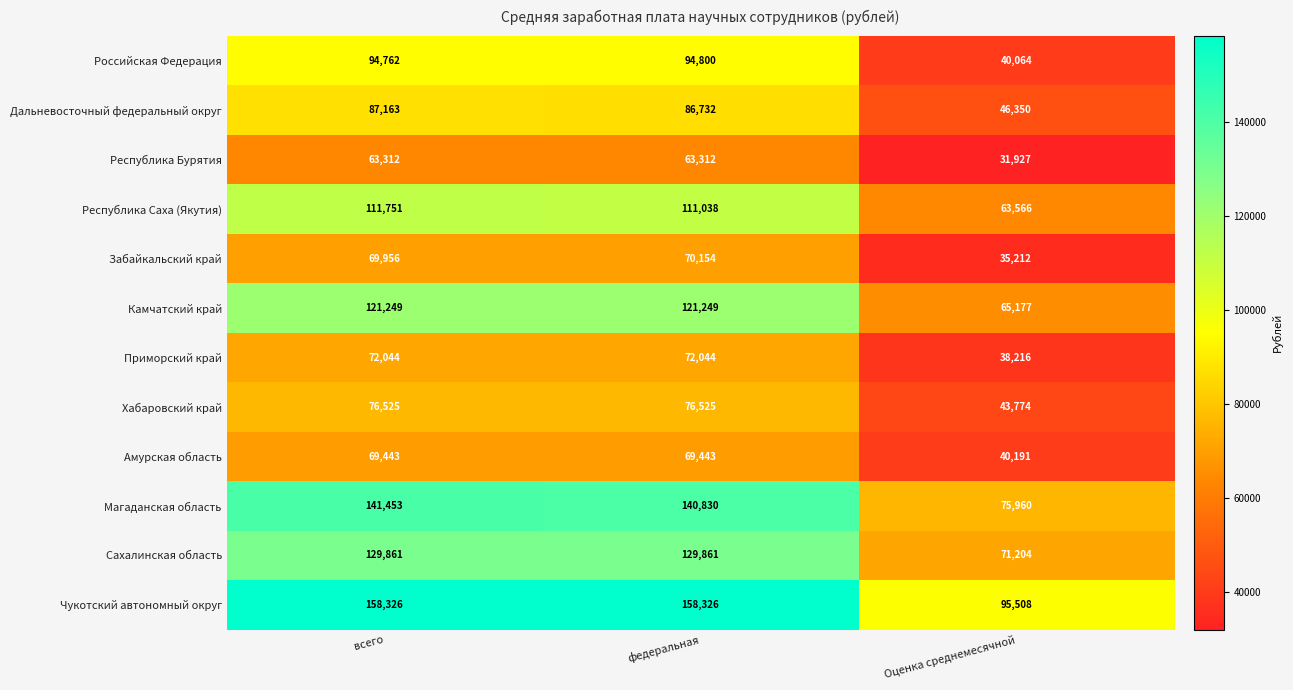

Read the Республика Саха (Якутия) value at федеральная, to the nearest 100.

111000